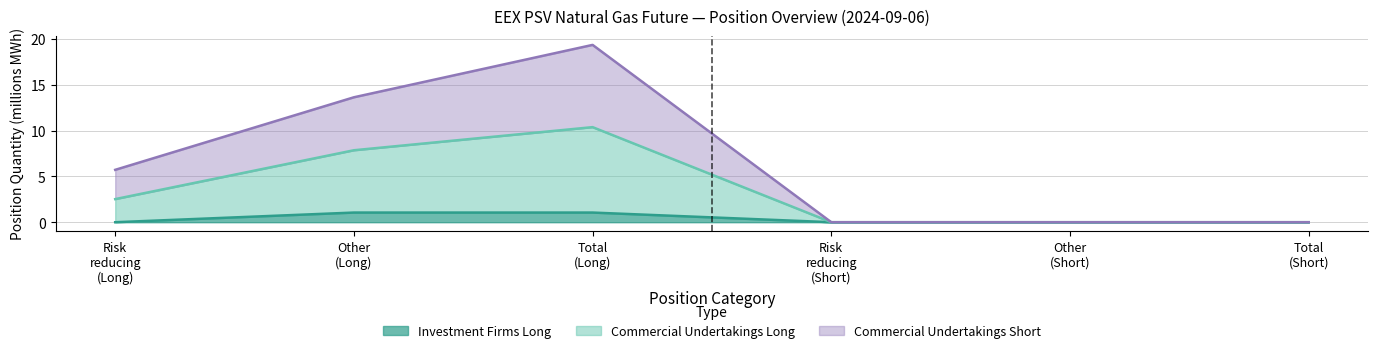

At which category is the sum across all series the highest?

Total
(Long)